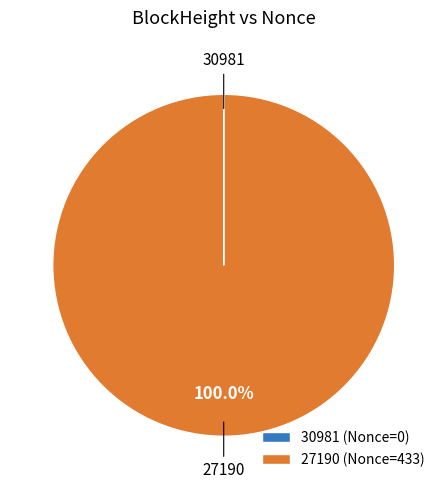

Which category accounts for the majority?

27190